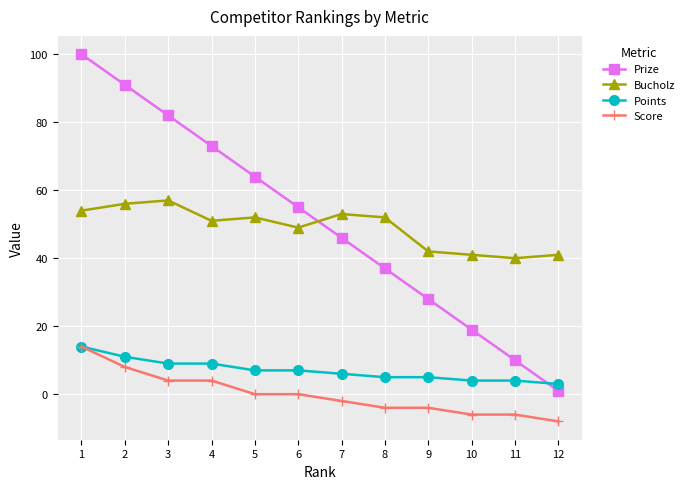

True or false: Bucholz has more than 1 points higher than both neighbors.

True